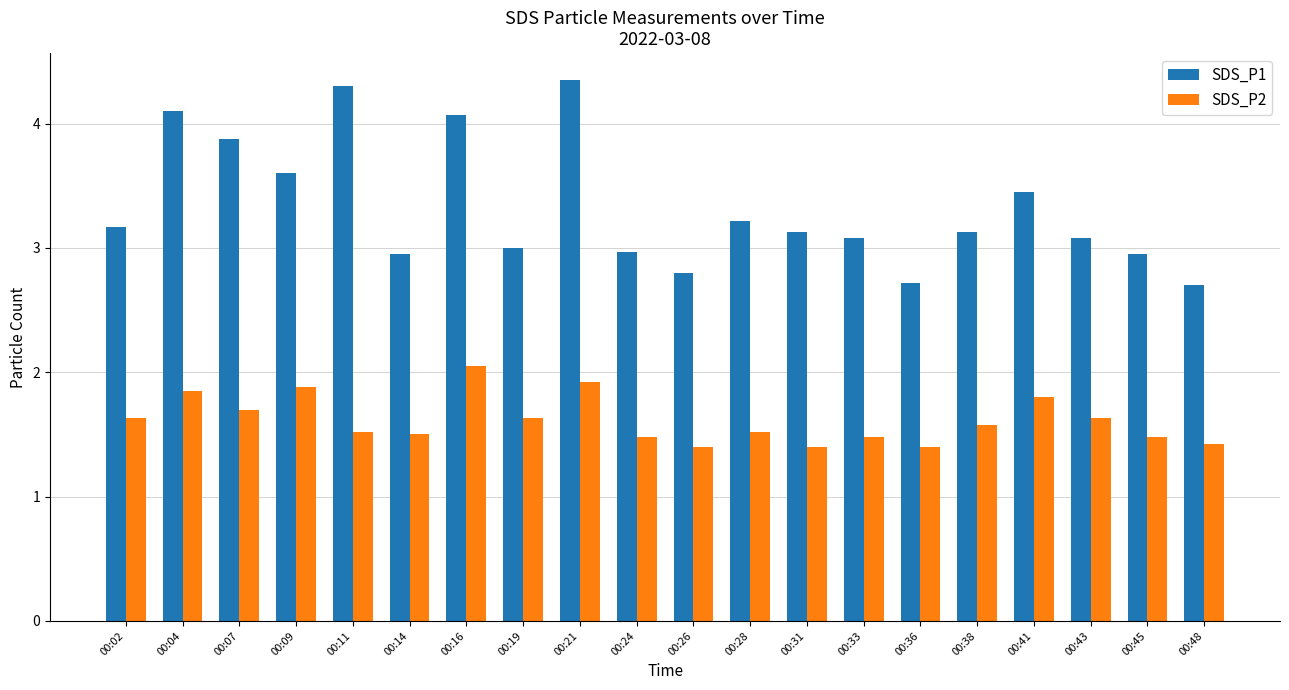

True or false: SDS_P1 has a value of 1.8 at 00:48.

False